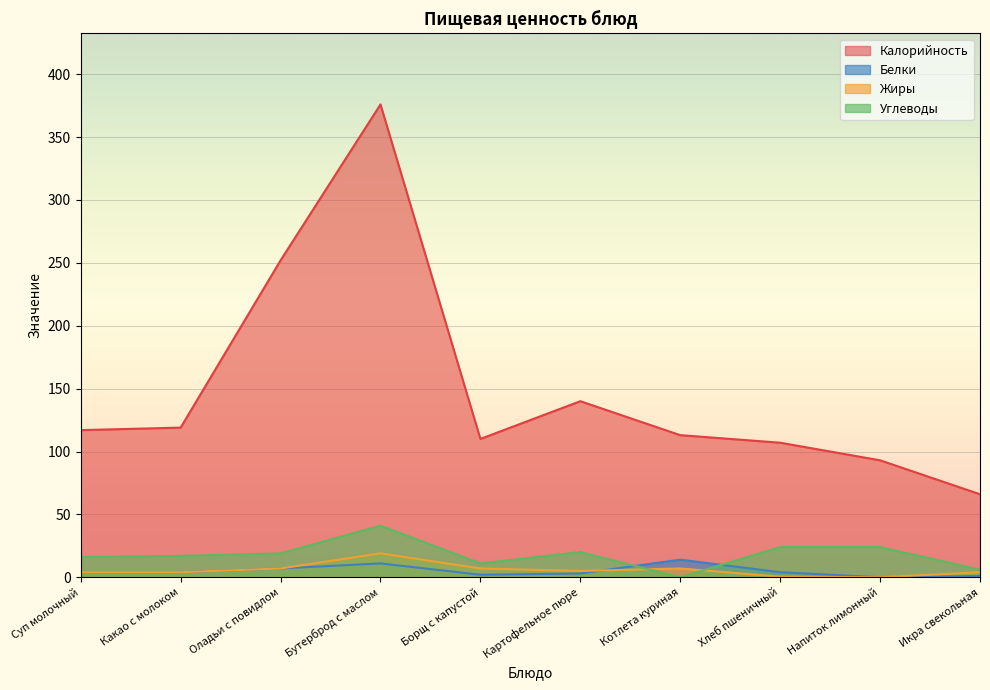

What is the sum of all Калорийность values?

1493.0